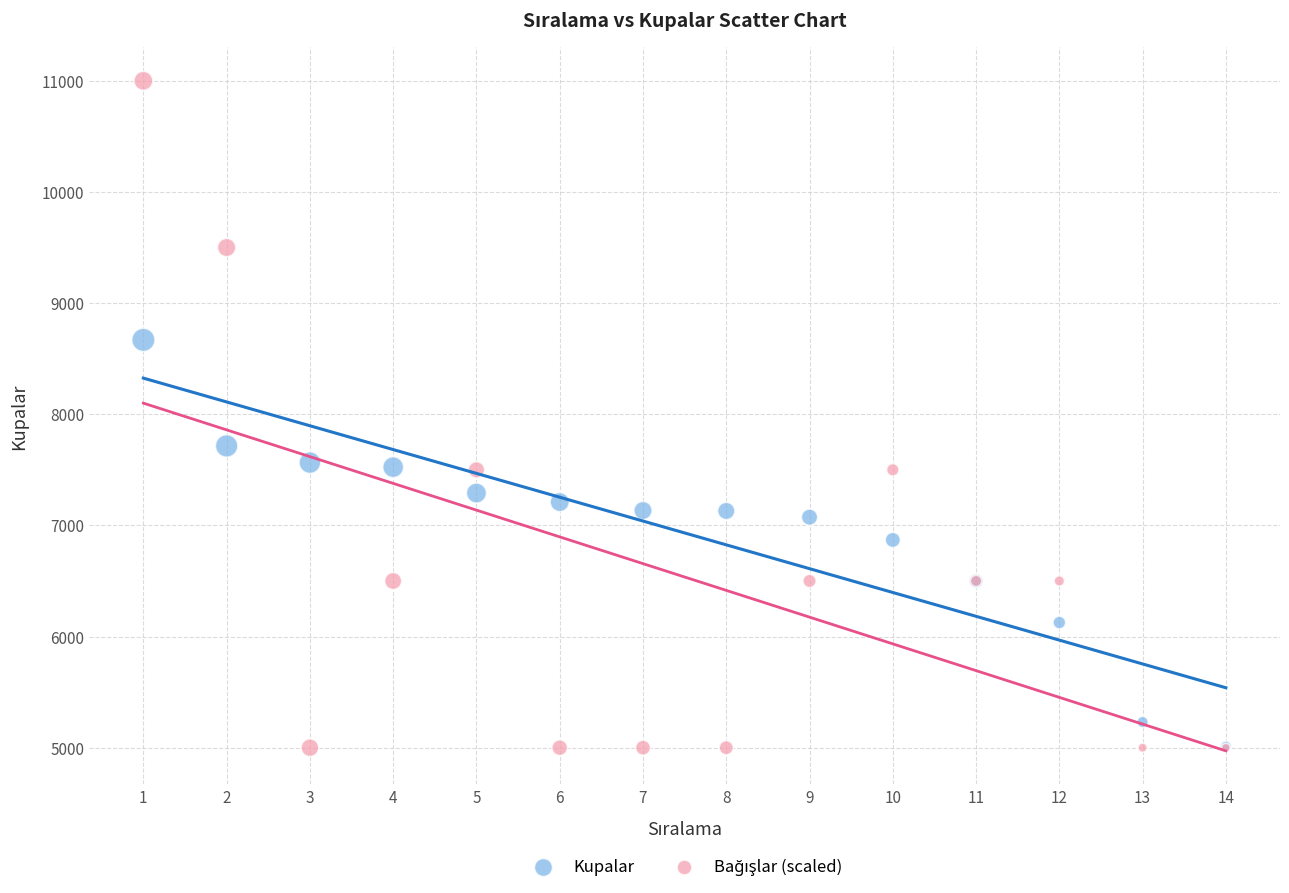

Across all series, what Y value is closest to 8000?

7715